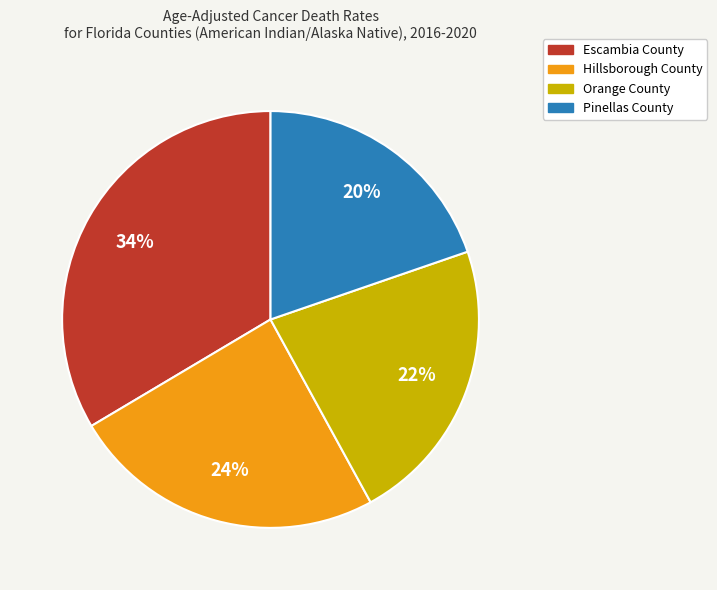

Rank the categories by value from lowest to highest.

Pinellas County, Orange County, Hillsborough County, Escambia County